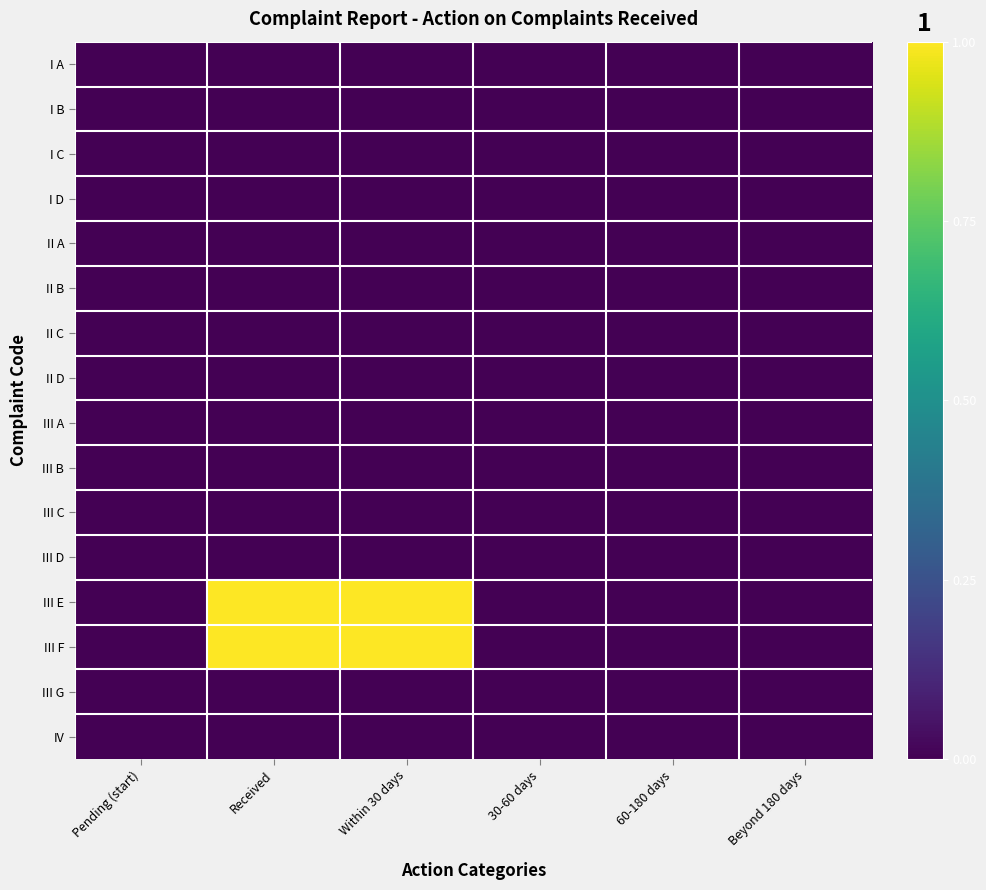

Reading left to right, extract all data points from this chart.

I A: Pending (start)=0	Received=0	Within 30 days=0	30-60 days=0	60-180 days=0	Beyond 180 days=0
I B: Pending (start)=0	Received=0	Within 30 days=0	30-60 days=0	60-180 days=0	Beyond 180 days=0
I C: Pending (start)=0	Received=0	Within 30 days=0	30-60 days=0	60-180 days=0	Beyond 180 days=0
I D: Pending (start)=0	Received=0	Within 30 days=0	30-60 days=0	60-180 days=0	Beyond 180 days=0
II A: Pending (start)=0	Received=0	Within 30 days=0	30-60 days=0	60-180 days=0	Beyond 180 days=0
II B: Pending (start)=0	Received=0	Within 30 days=0	30-60 days=0	60-180 days=0	Beyond 180 days=0
II C: Pending (start)=0	Received=0	Within 30 days=0	30-60 days=0	60-180 days=0	Beyond 180 days=0
II D: Pending (start)=0	Received=0	Within 30 days=0	30-60 days=0	60-180 days=0	Beyond 180 days=0
III A: Pending (start)=0	Received=0	Within 30 days=0	30-60 days=0	60-180 days=0	Beyond 180 days=0
III B: Pending (start)=0	Received=0	Within 30 days=0	30-60 days=0	60-180 days=0	Beyond 180 days=0
III C: Pending (start)=0	Received=0	Within 30 days=0	30-60 days=0	60-180 days=0	Beyond 180 days=0
III D: Pending (start)=0	Received=0	Within 30 days=0	30-60 days=0	60-180 days=0	Beyond 180 days=0
III E: Pending (start)=0	Received=1	Within 30 days=1	30-60 days=0	60-180 days=0	Beyond 180 days=0
III F: Pending (start)=0	Received=1	Within 30 days=1	30-60 days=0	60-180 days=0	Beyond 180 days=0
III G: Pending (start)=0	Received=0	Within 30 days=0	30-60 days=0	60-180 days=0	Beyond 180 days=0
IV: Pending (start)=0	Received=0	Within 30 days=0	30-60 days=0	60-180 days=0	Beyond 180 days=0